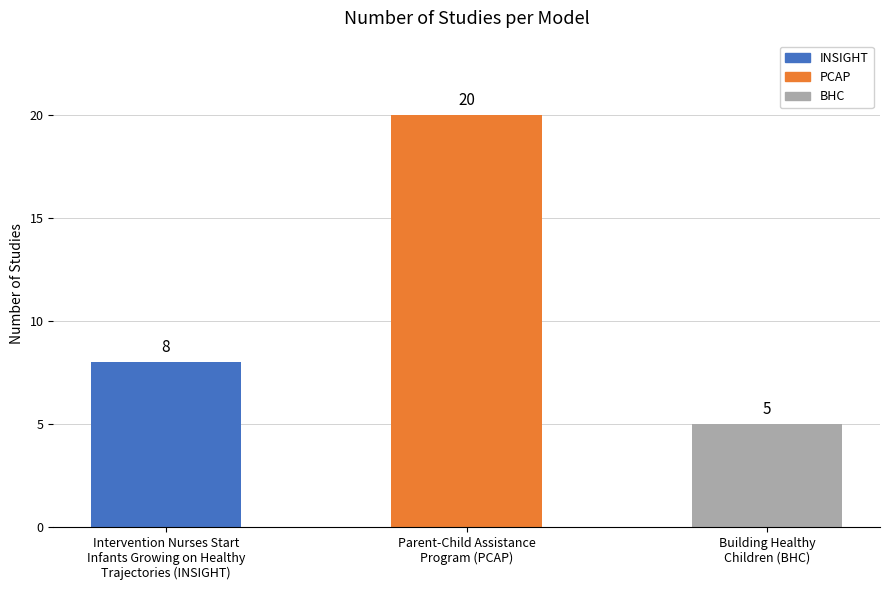

How many data points does each series have?

3